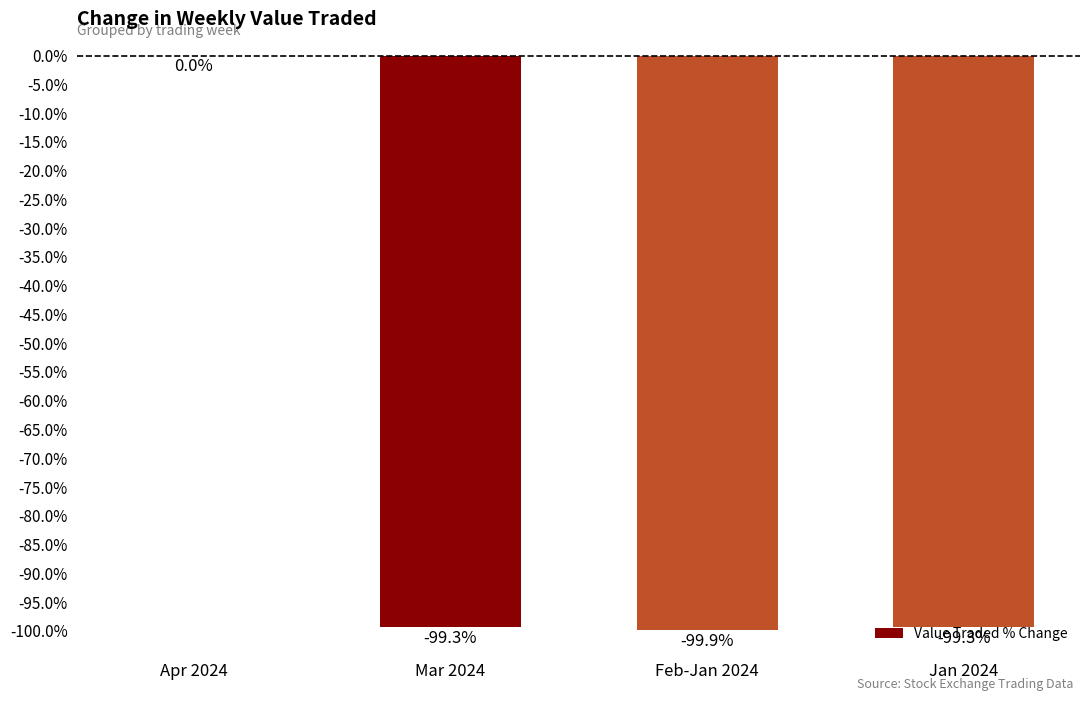

What value does the data have at Jan 2024?

-99.3